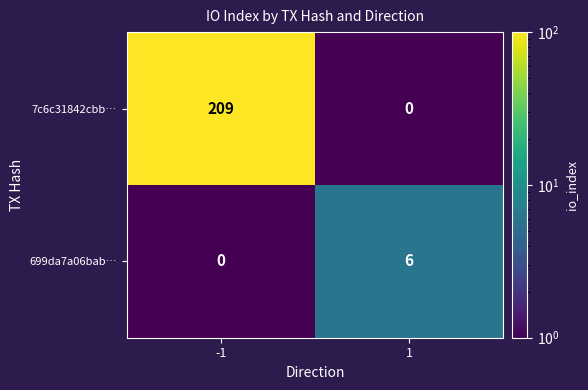

Is the value of 7c6c31842cbb… at 1 greater than the value of 699da7a06bab… at 1?

No